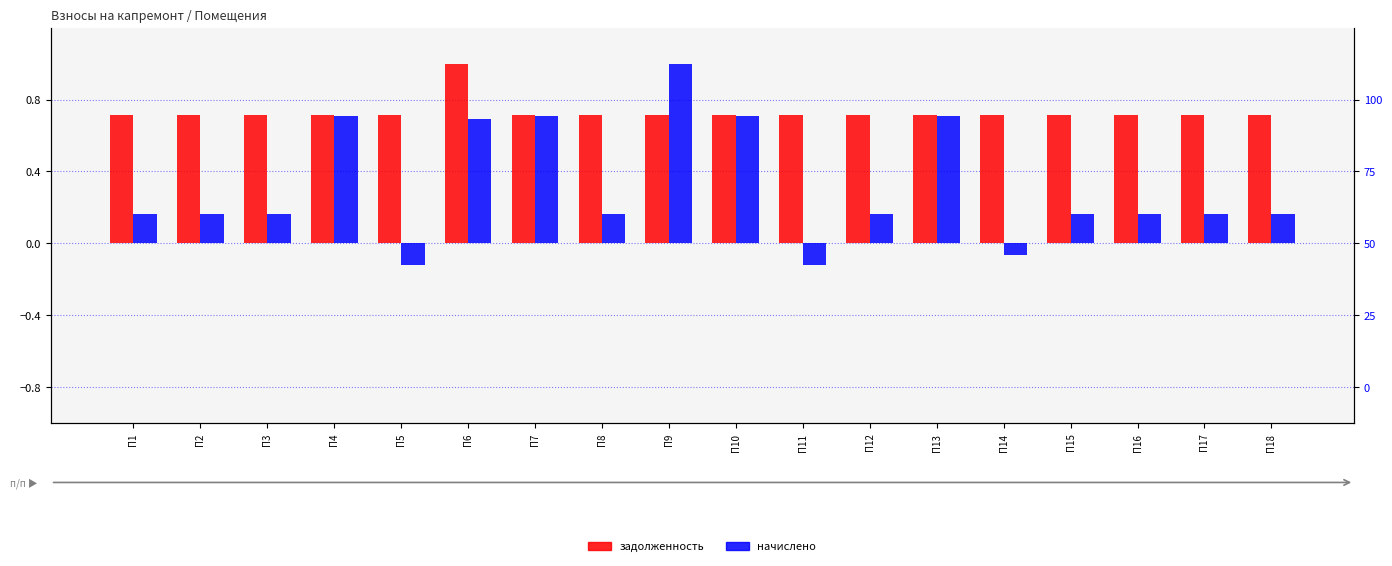

What is the minimum value shown in the chart?

-0.1